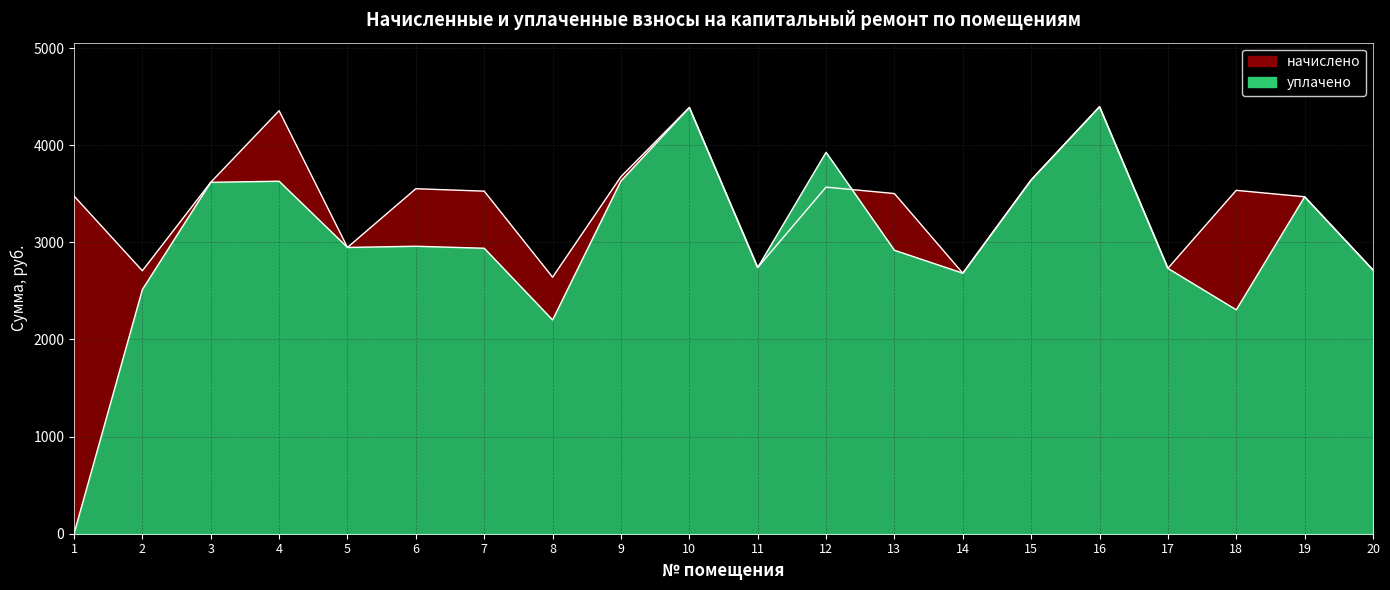

Rank the series by their average value, from highest to lowest.

начислено, уплачено